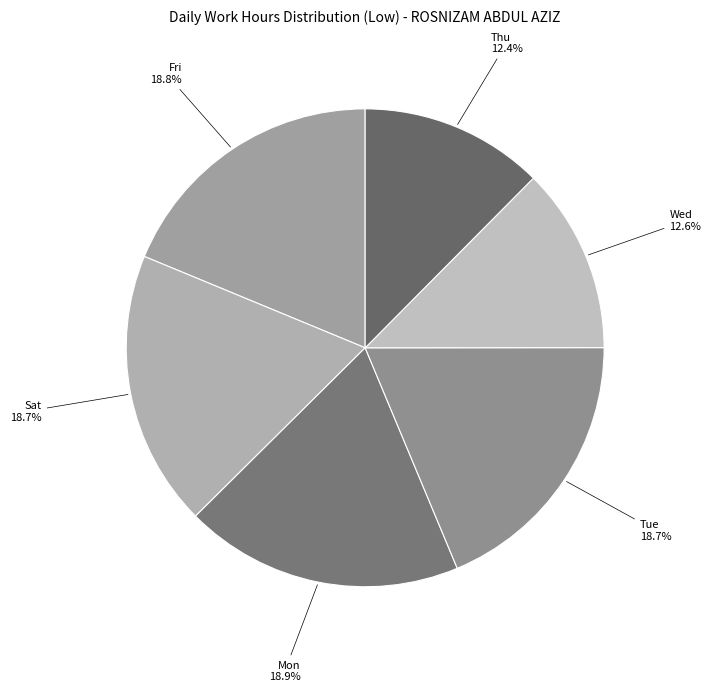

Is there any slice that represents more than half of the pie?

No